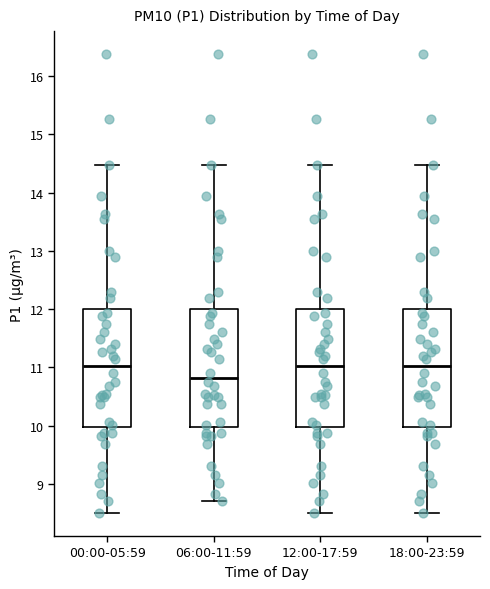

Reading left to right, read every box against the y-axis: the position of its median line, the range the box covers, and the ends of its whiskers. The values are not printed on the chart, so give them approximately, as read against the axis.

00:00-05:59: median 11.0, box 10.0 to 12.0, whiskers 8.5 to 14.5
06:00-11:59: median 10.8, box 10.0 to 12.0, whiskers 8.7 to 14.5
12:00-17:59: median 11.0, box 10.0 to 12.0, whiskers 8.5 to 14.5
18:00-23:59: median 11.0, box 10.0 to 12.0, whiskers 8.5 to 14.5